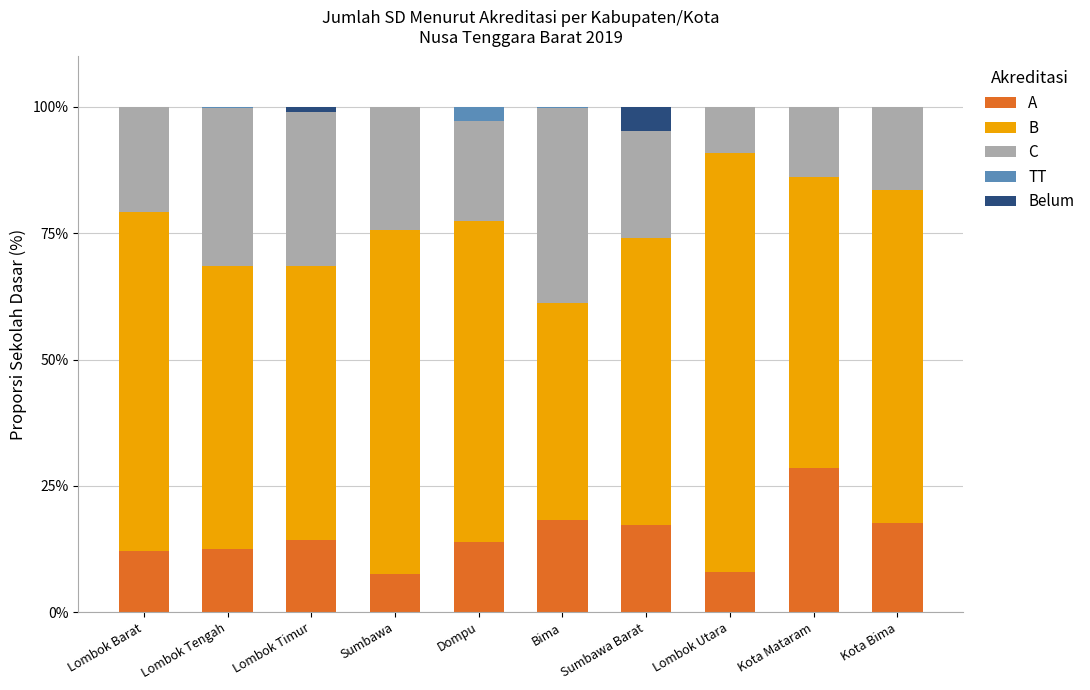

Are the bars grouped side by side (vs. stacked)?

No